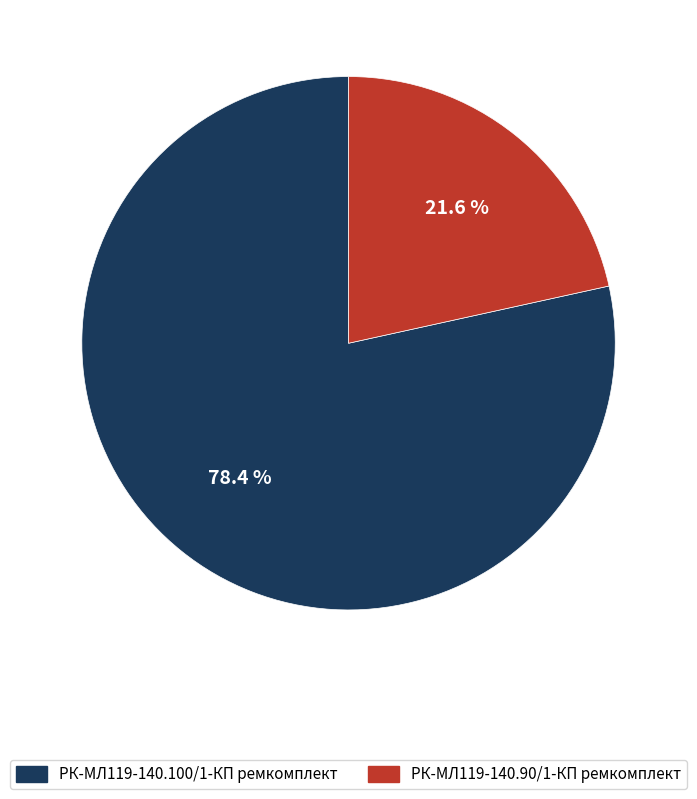

To the nearest percent, what is the difference between the largest and smallest slice percentages?

57%